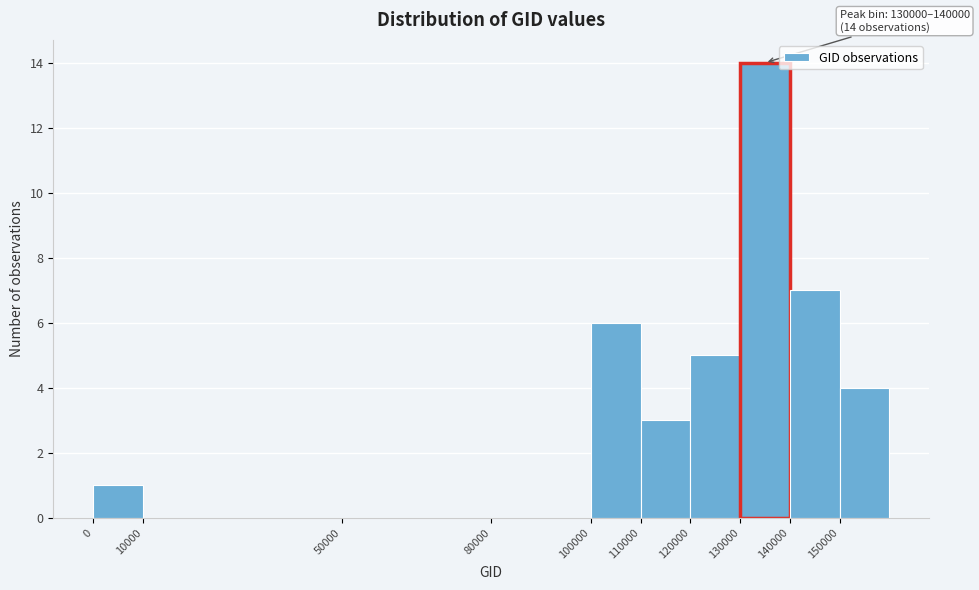

Which range on the x-axis has the tallest bar?

130000 to 140000